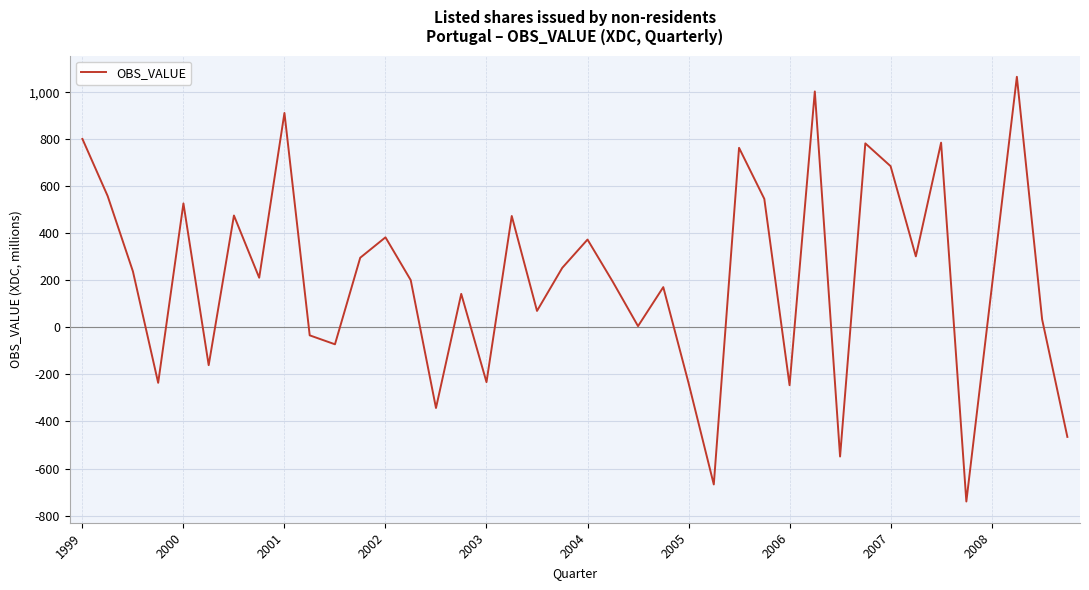

What is the difference between the maximum and minimum values?

1805.5